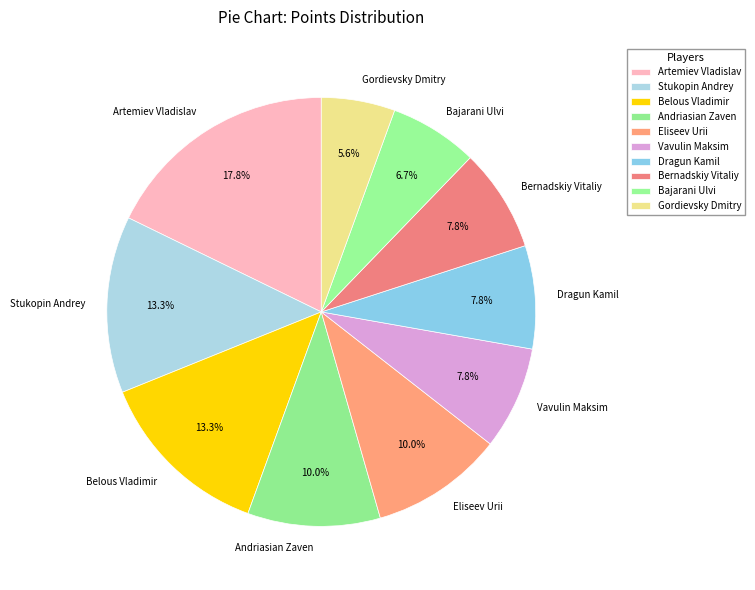

The Bajarani Ulvi slice represents 1% of the pie. True or false?

False